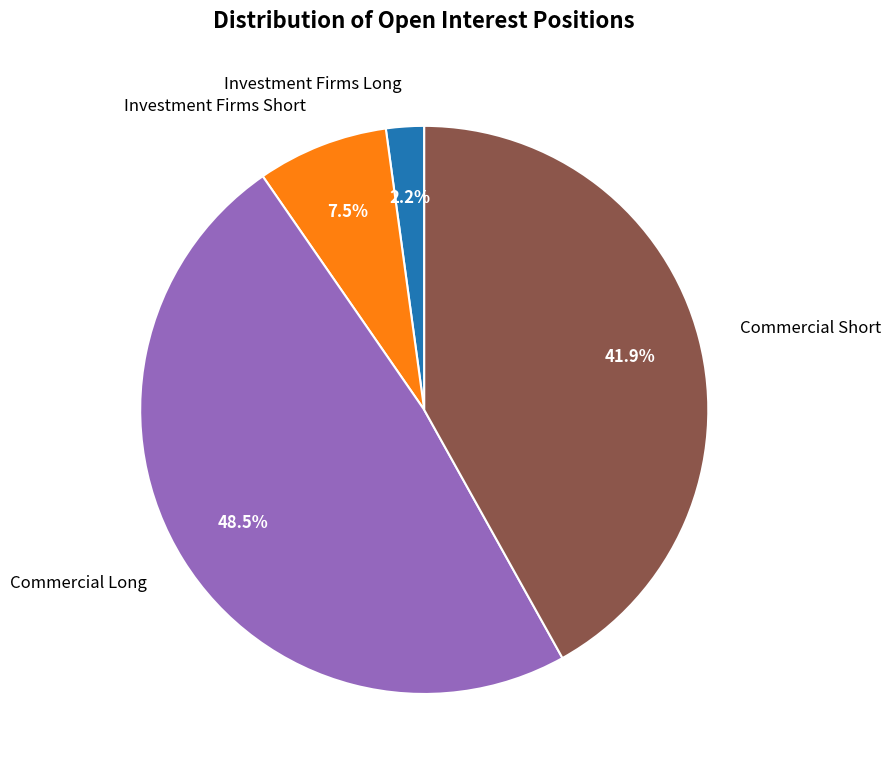

To the nearest percent, what portion does Commercial Short represent?

42%